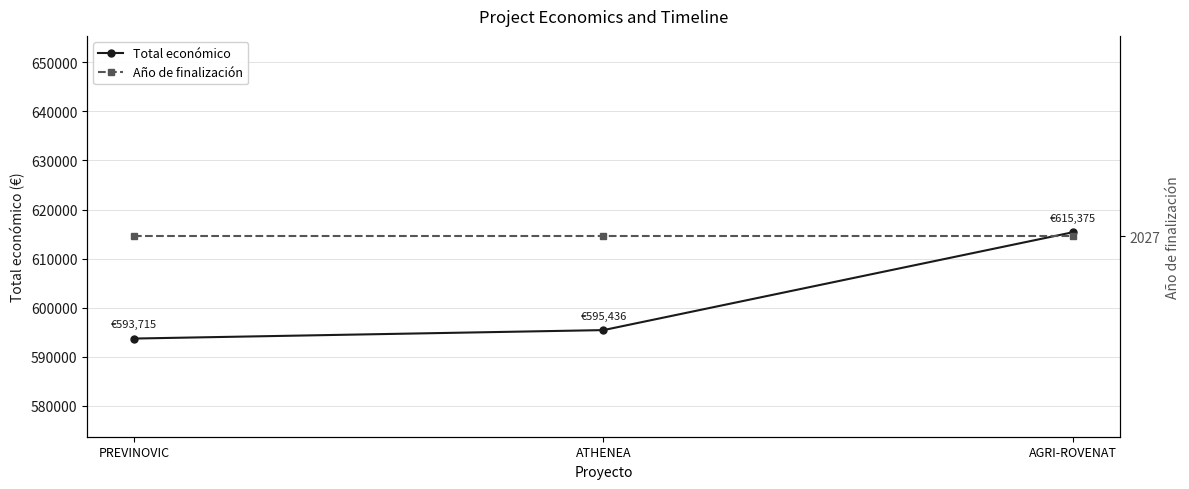

The value of Año de finalización at ATHENEA is 2027. True or false?

True